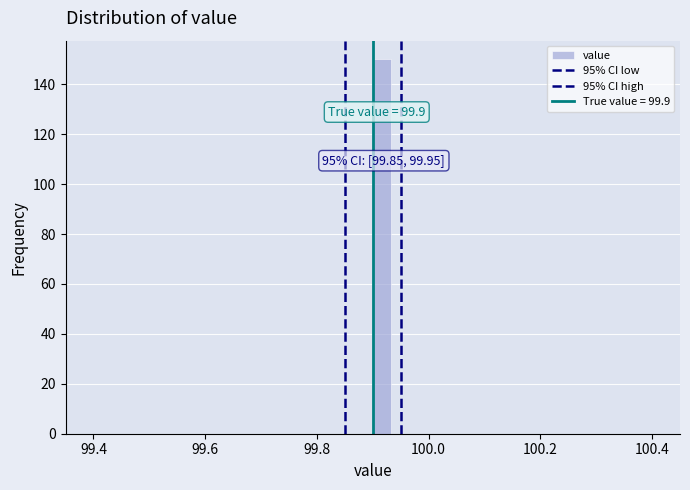

Read against the x-axis, roughly where is the centre of the tallest bar?

99.92